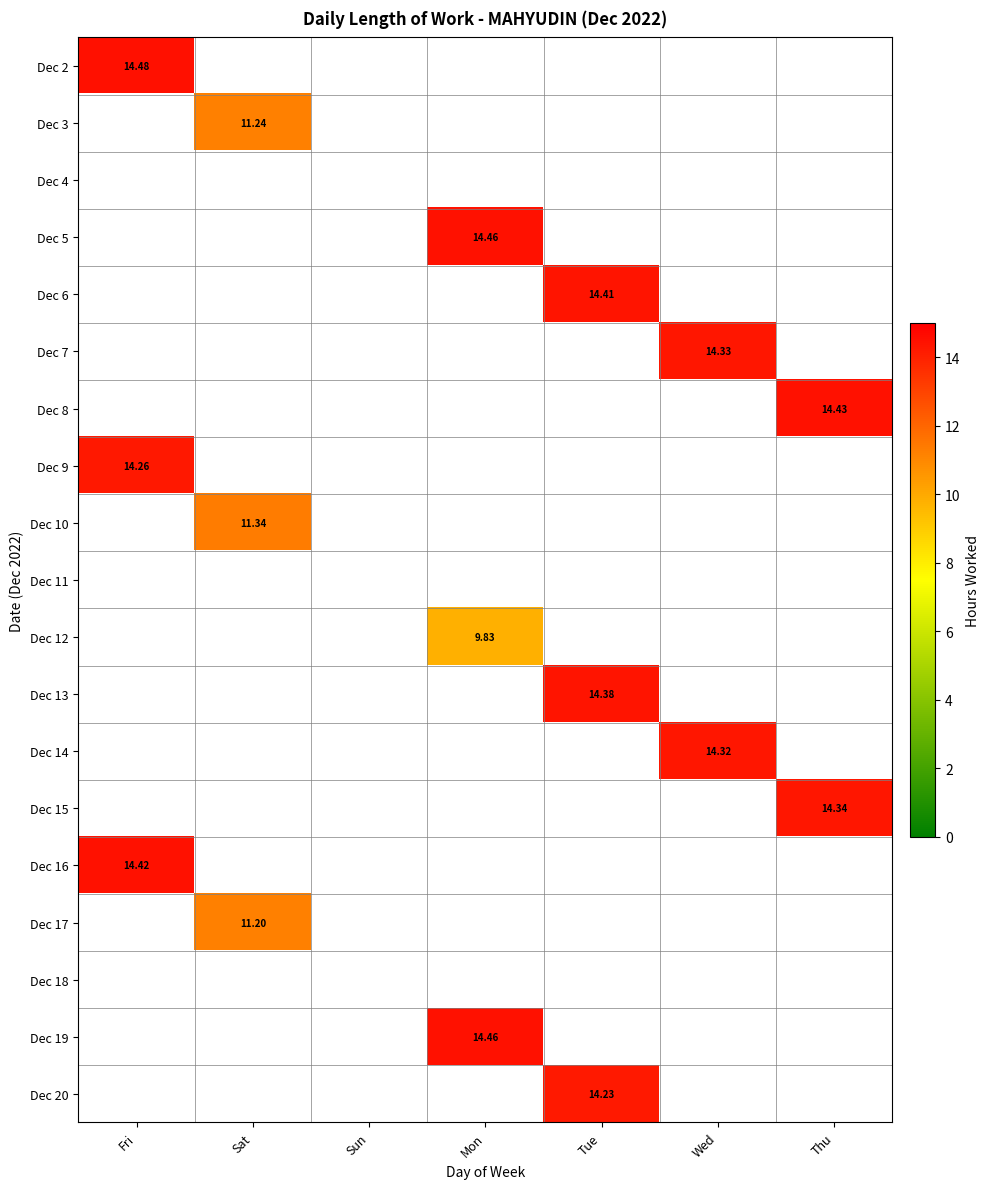

What is the sum of all Dec 15 values?

14.3